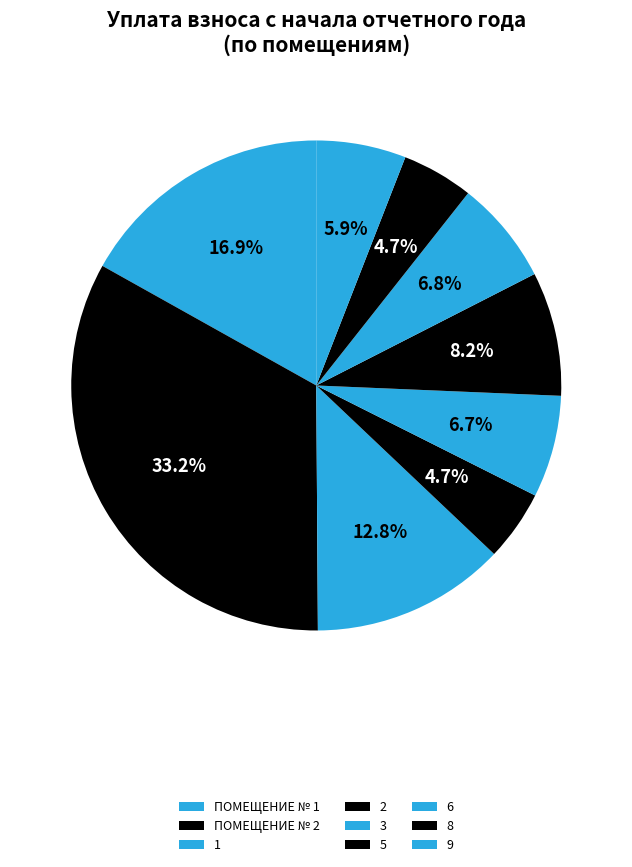

Which category has the biggest portion of the pie?

ПОМЕЩЕНИЕ № 2